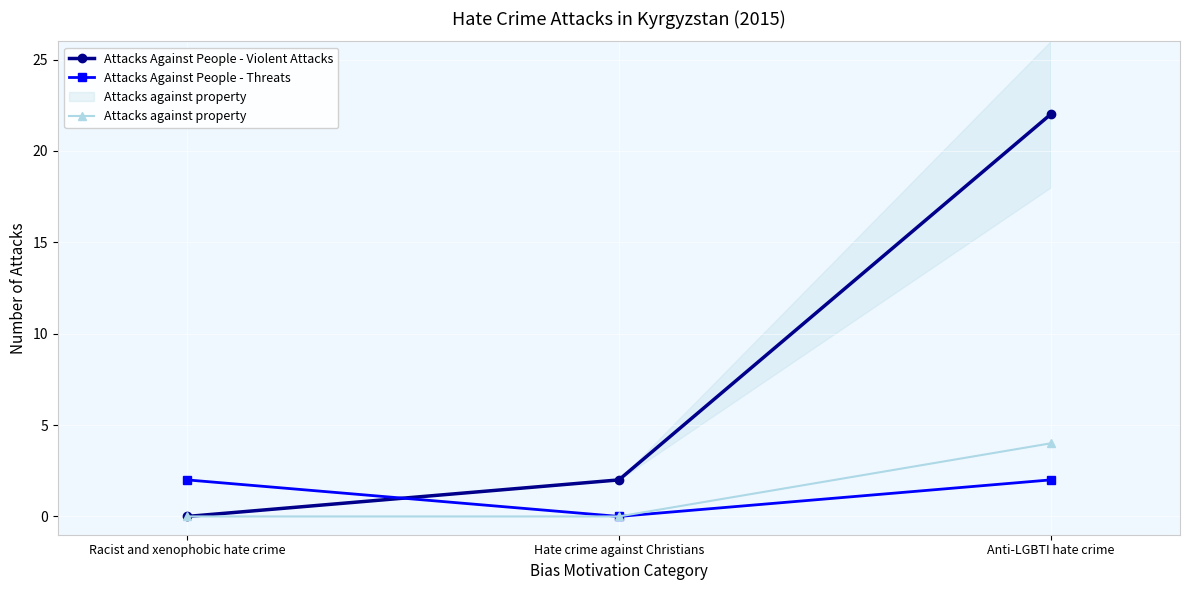

Between Racist and xenophobic hate crime and Anti-LGBTI hate crime, which series saw the biggest shift?

Attacks Against People - Violent Attacks